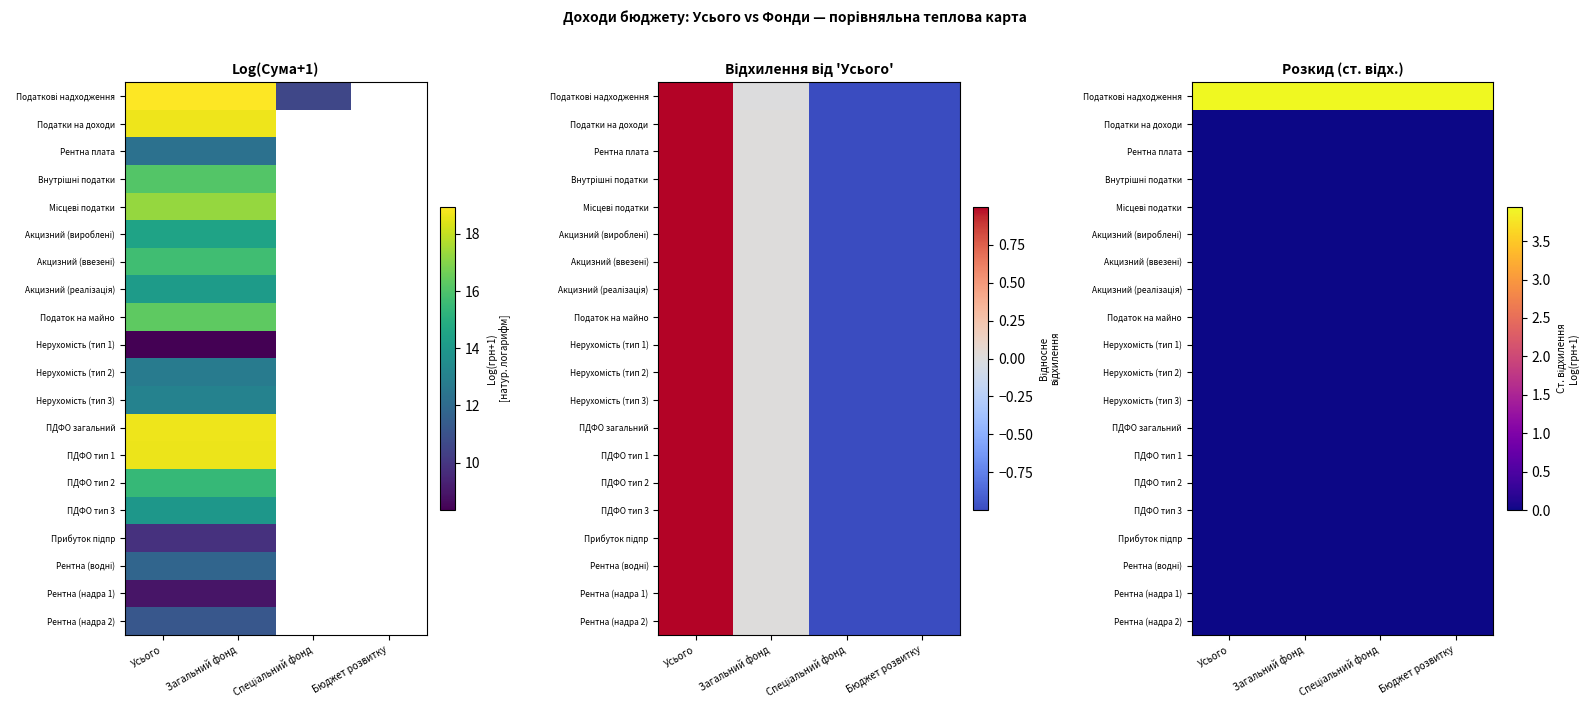

Rank the series at Загальний фонд from lowest to highest value.

Податки на доходи, Рентна плата, Внутрішні податки, Місцеві податки, Акцизний (вироблені), Акцизний (ввезені), Акцизний (реалізація), Податок на майно, Нерухомість (тип 1), Нерухомість (тип 2), Нерухомість (тип 3), ПДФО загальний, ПДФО тип 1, ПДФО тип 2, ПДФО тип 3, Прибуток підпр, Рентна (водні), Рентна (надра 1), Рентна (надра 2), Податкові надходження